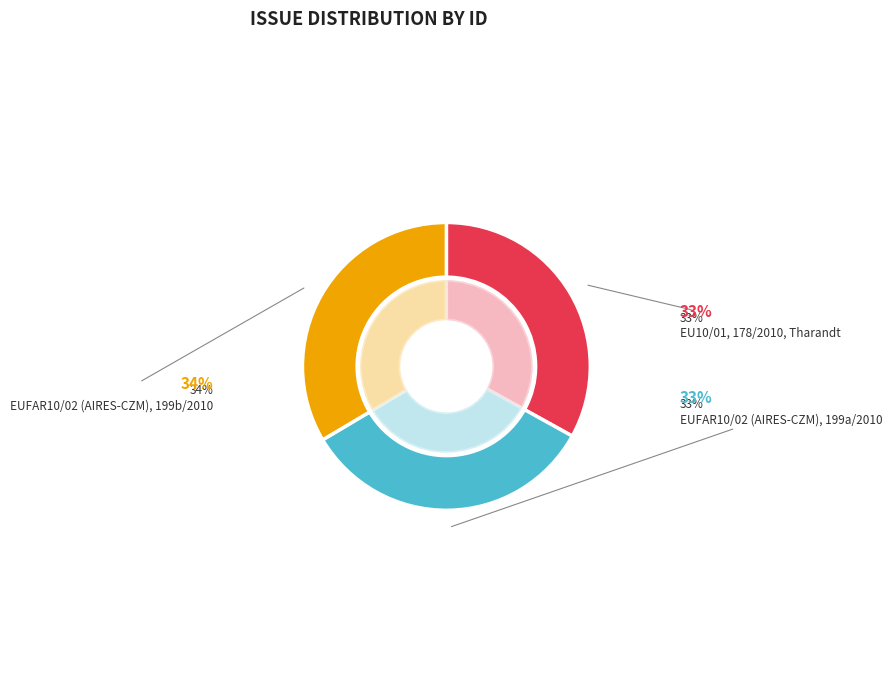

Count the number of slices in the pie.

3